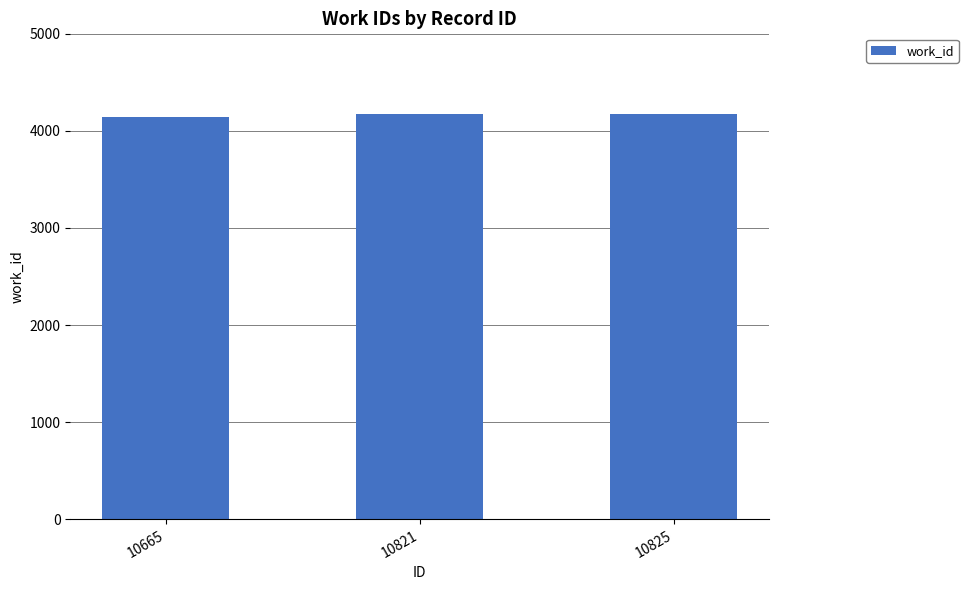

How many data points does each series have?

3